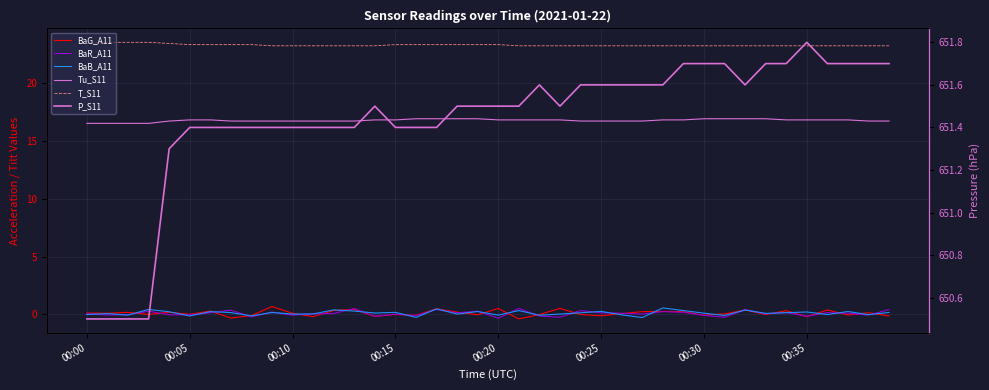

Which series changed the most between 15 and 21?

BaR_A11